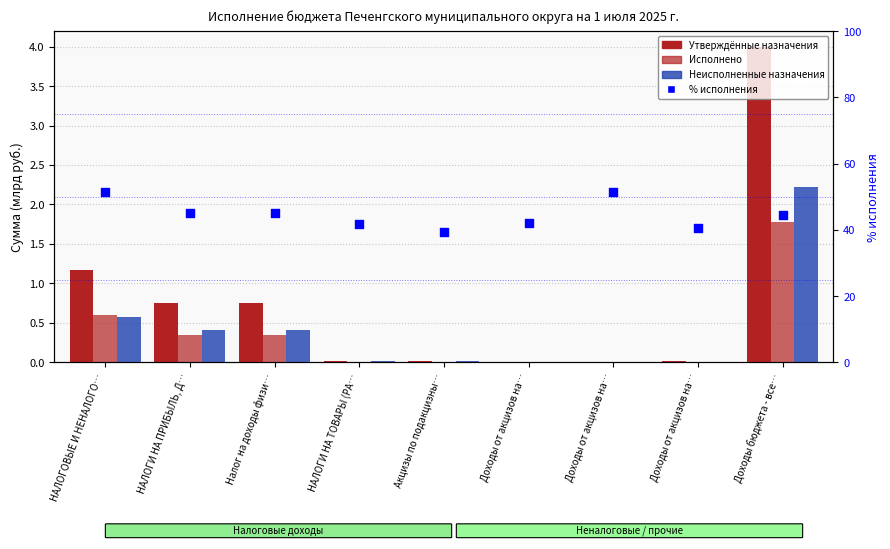

At which category is the sum across all series the highest?

НАЛОГОВЫЕ И НЕНАЛОГО…